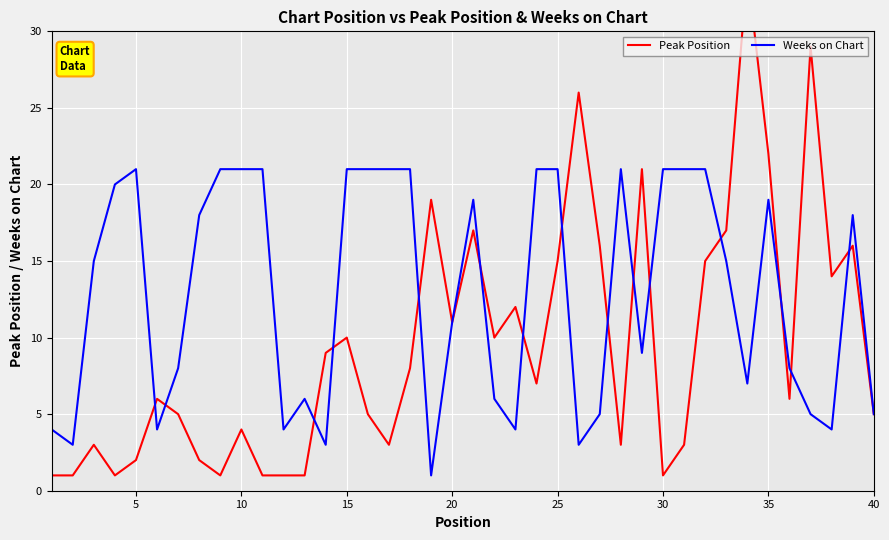

Is the value of Weeks on Chart at 21 greater than the value of Peak Position at 13?

No